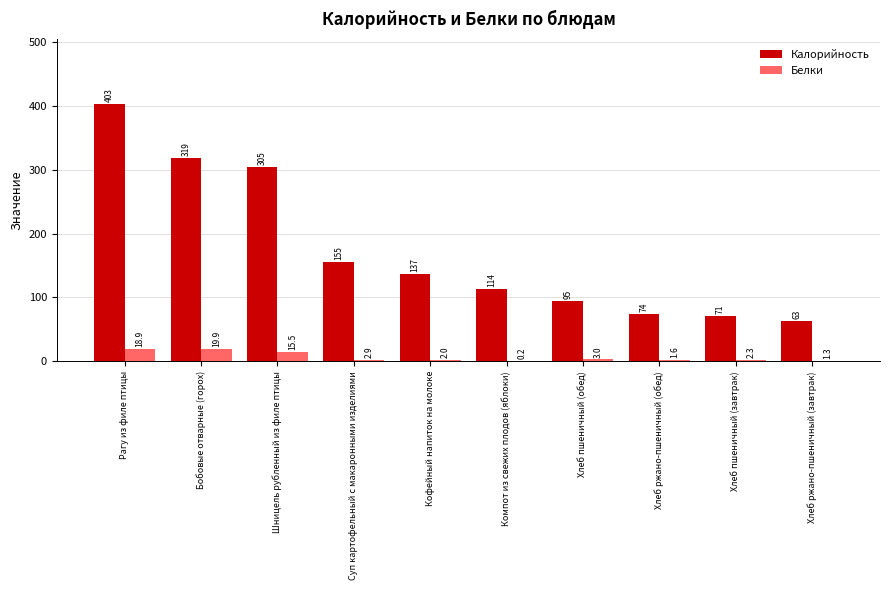

Between Хлеб пшеничный (обед) and Хлеб ржано-пшеничный (обед), which series saw the biggest shift?

Калорийность